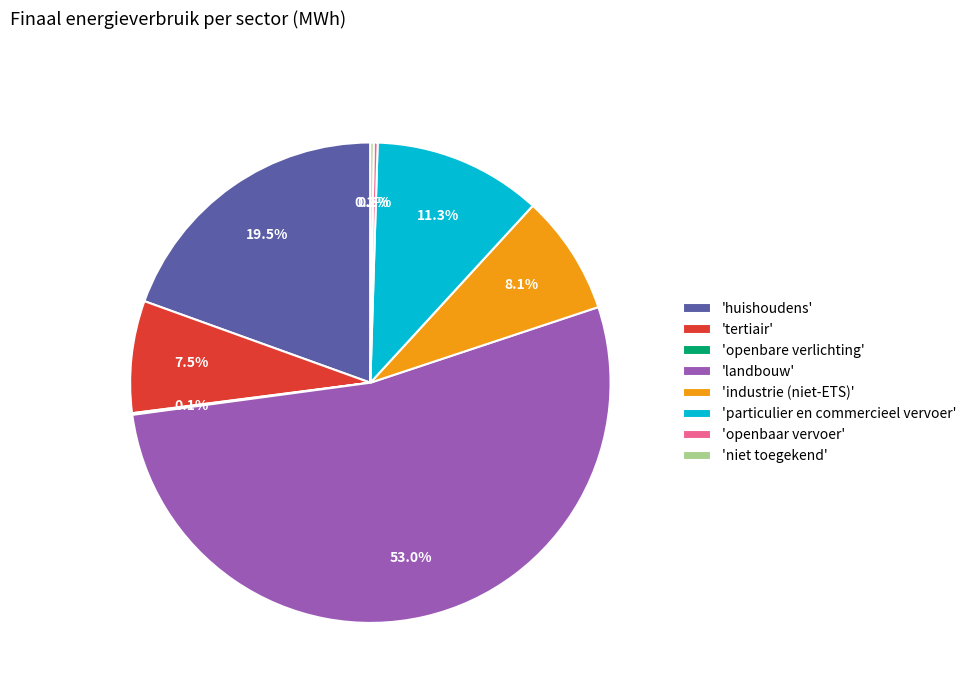

Which slice is the largest?

'landbouw'